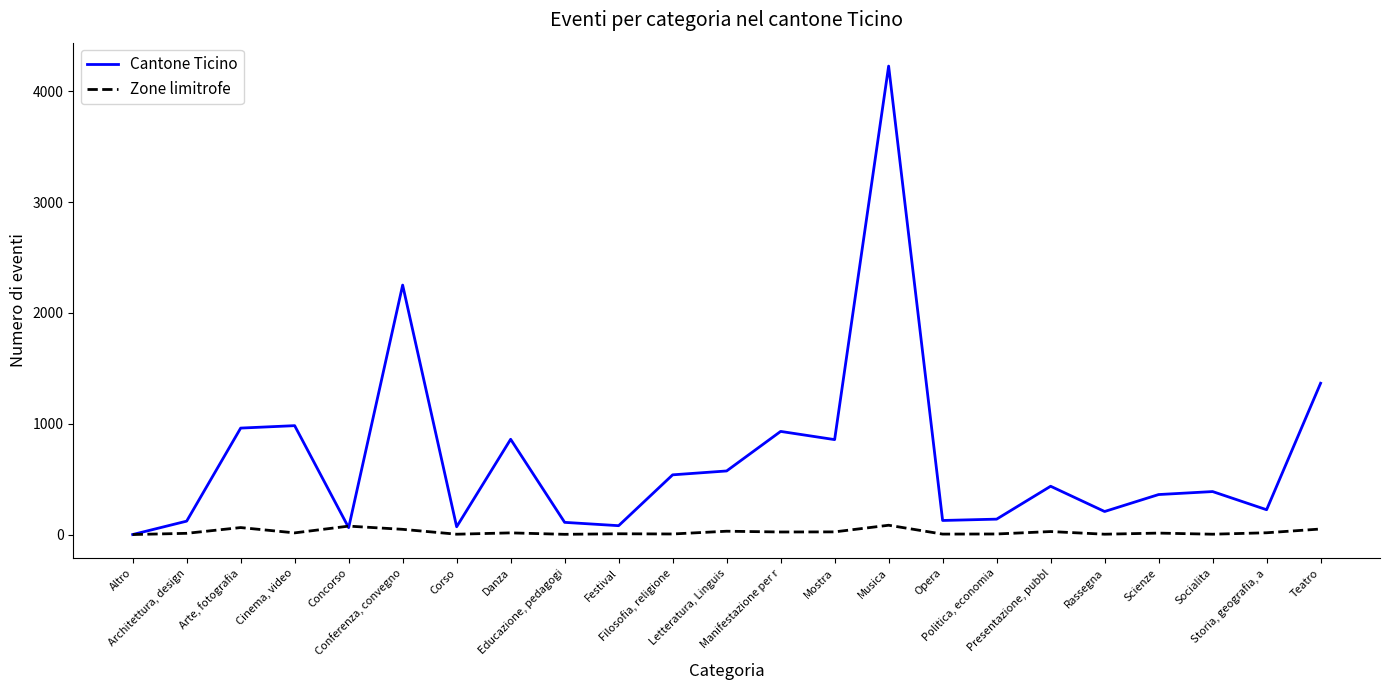

Which series has the largest range (max minus min)?

Cantone Ticino